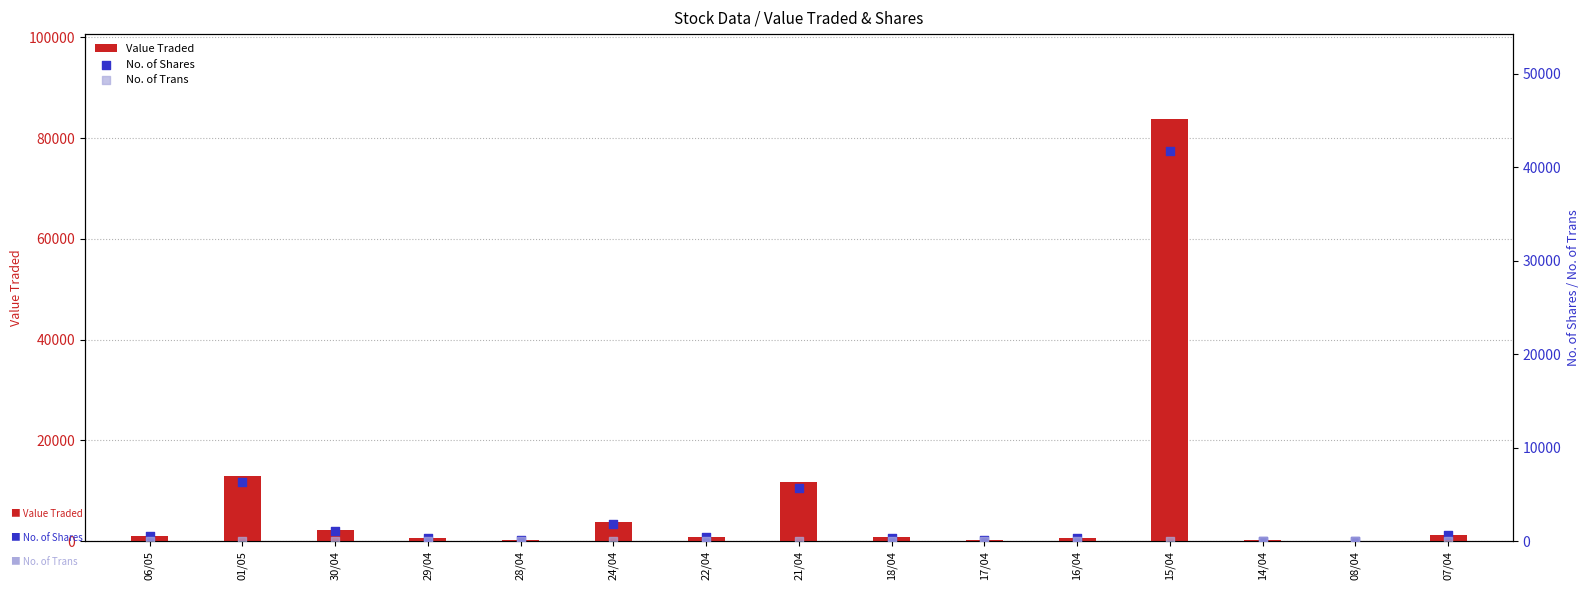

Which series contains the lowest Y value?

No. of Trans